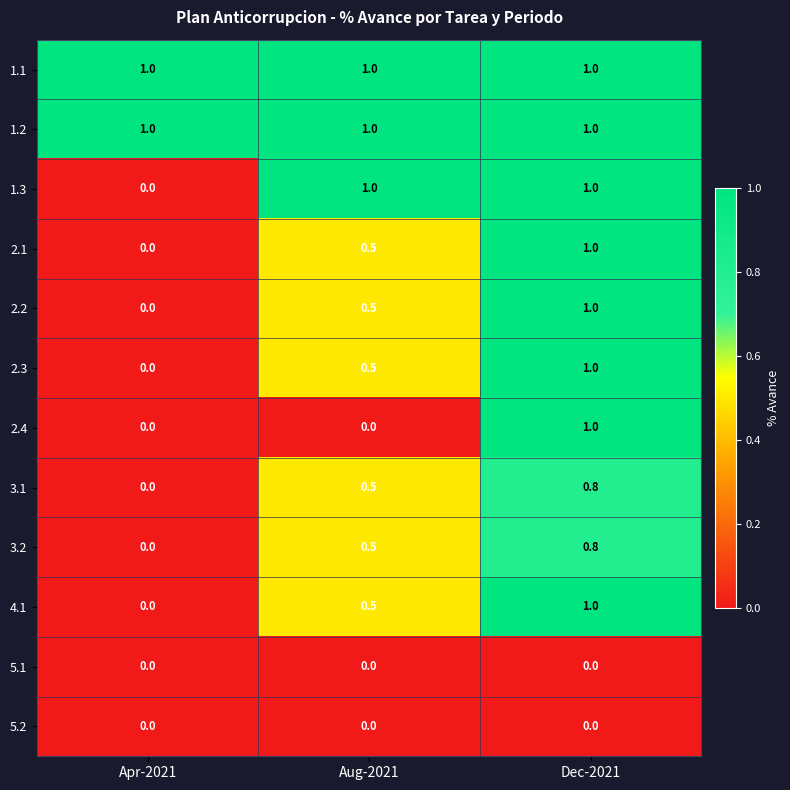

The 2.3 series shows -0.7 at Apr-2021. True or false?

False